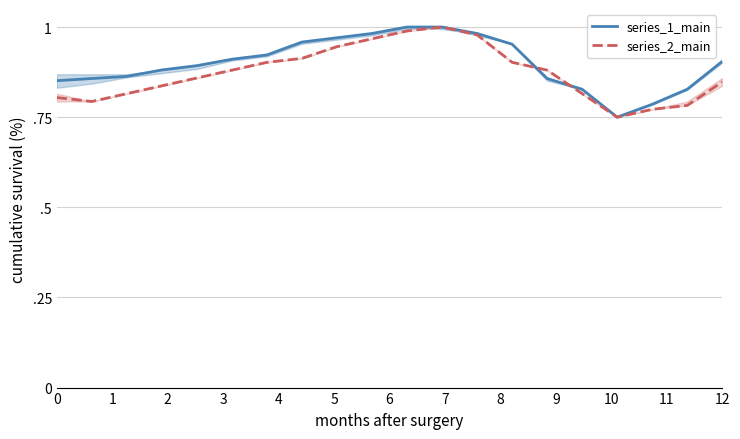

Count the number of data series in this chart.

2